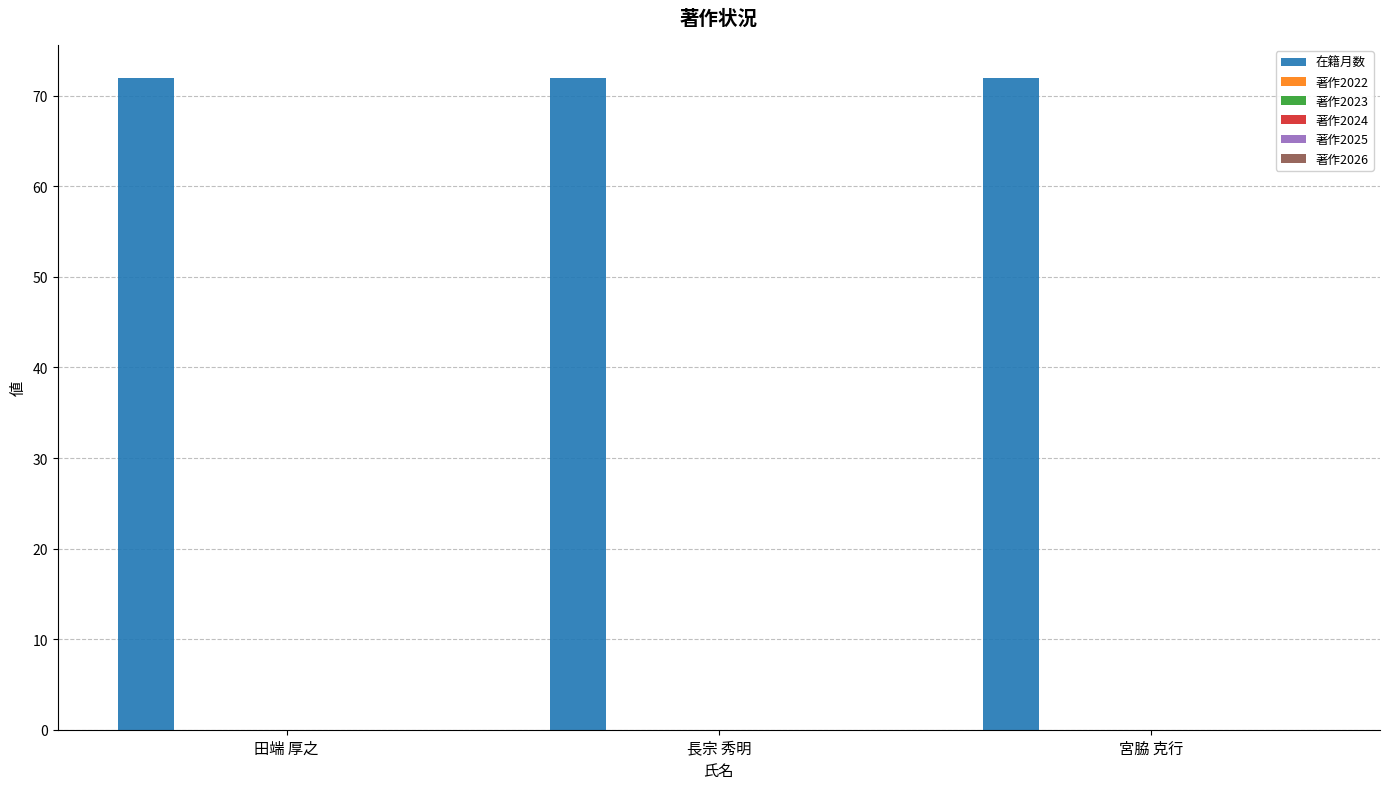

Count the number of data series in this chart.

6